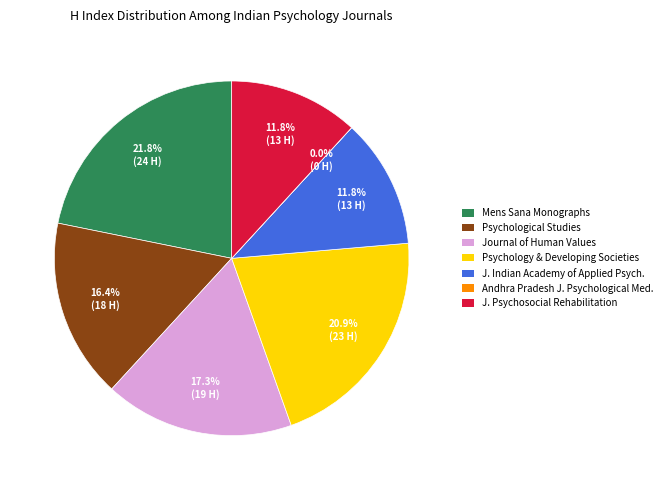

Is there a majority slice in this chart?

No